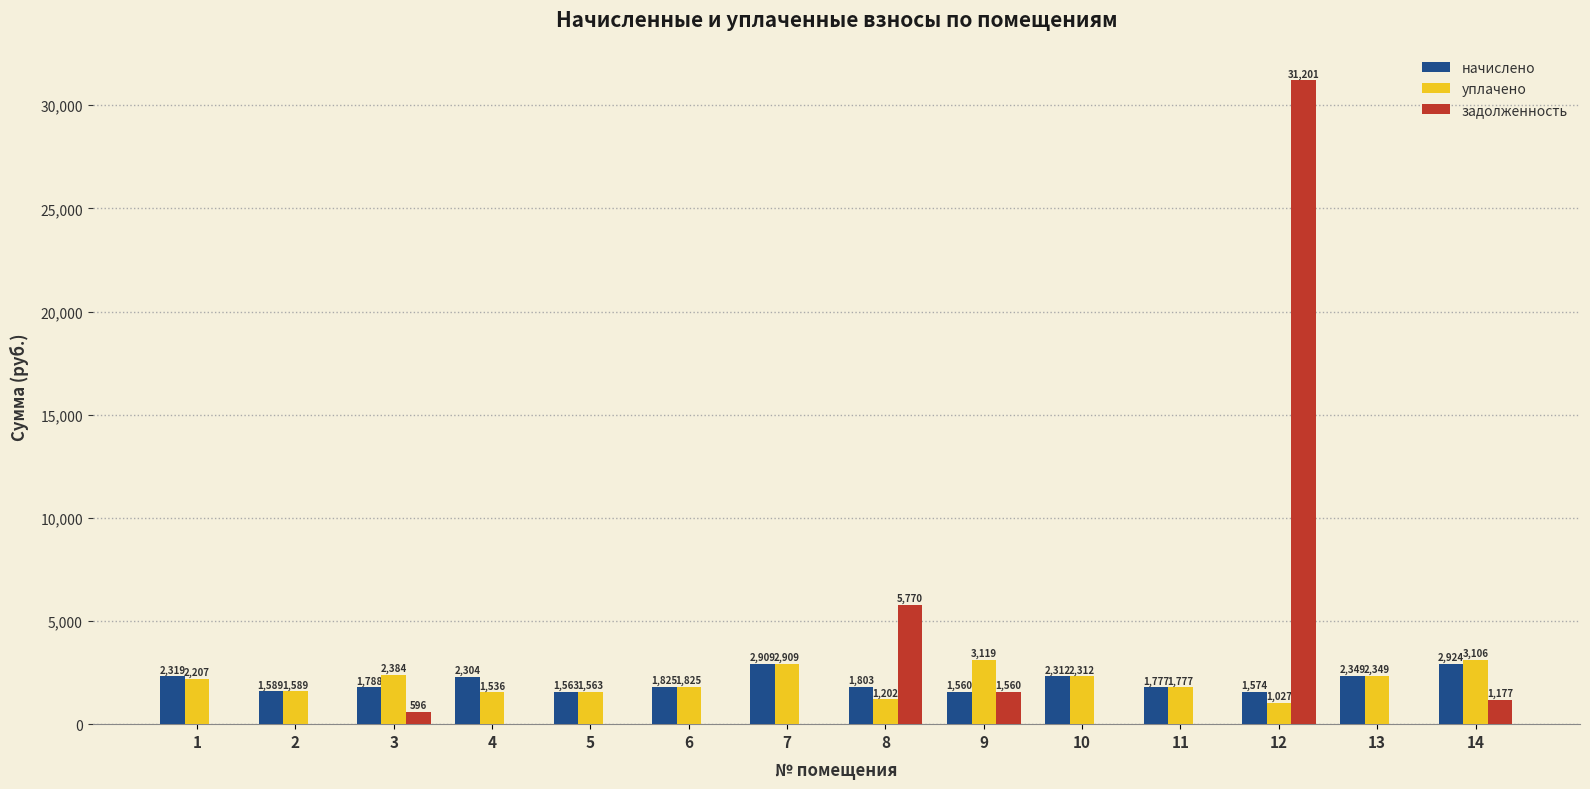

Are the bars horizontal?

No